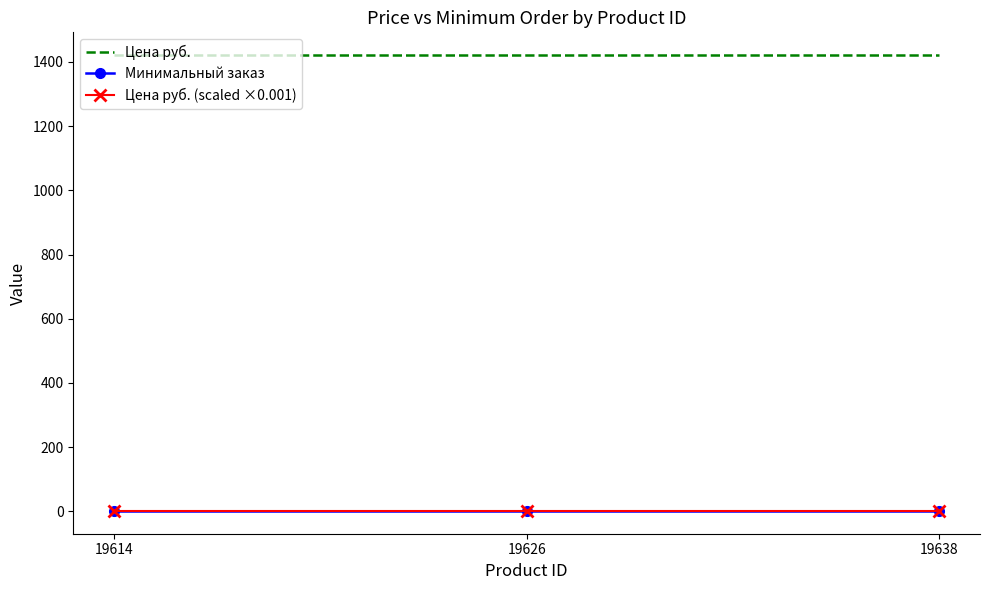

What is the maximum value shown in the chart?

1421.4